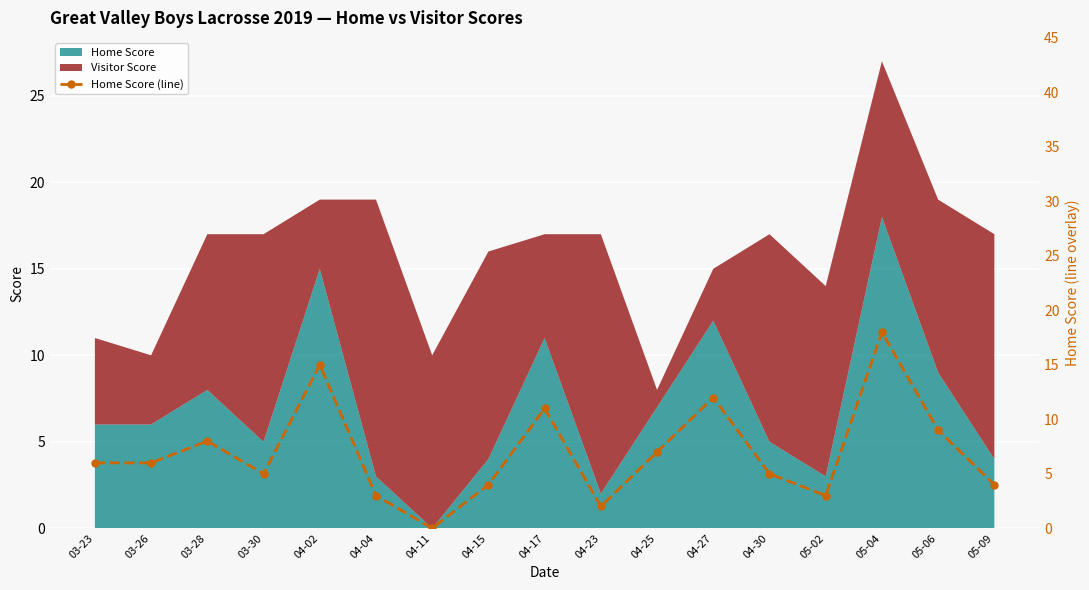

Where is the data nearest to the value 9?

05-06